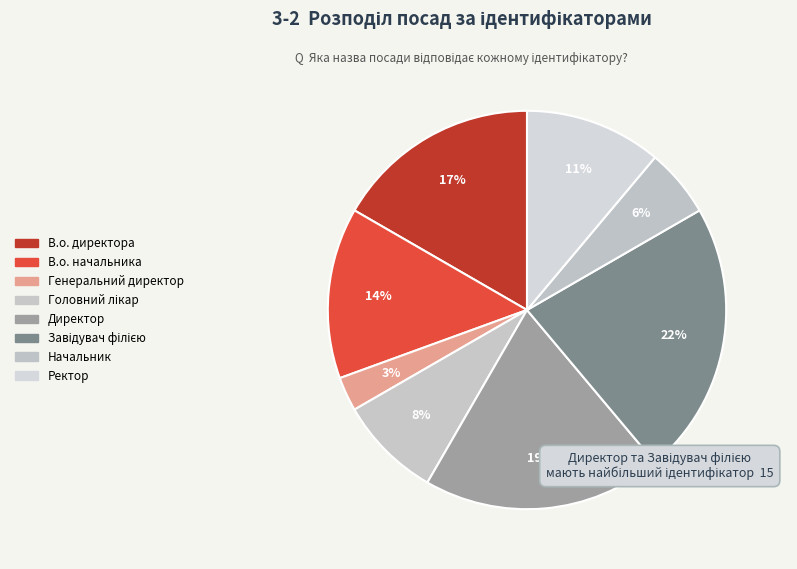

To the nearest percent, what is the difference between the Начальник and Генеральний директор slice percentages?

3%